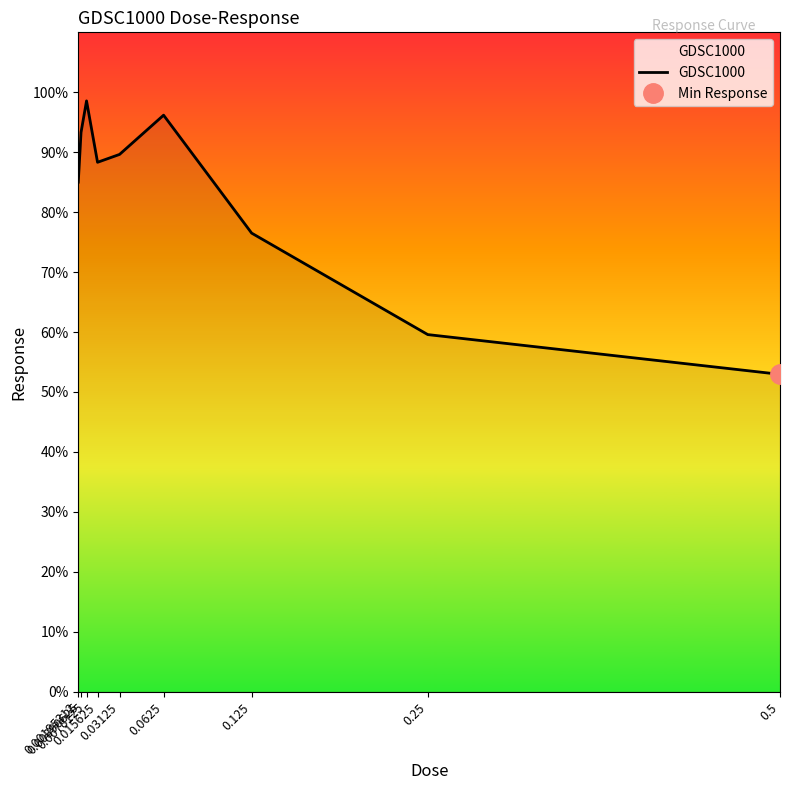

How many data points are less than 88?

4